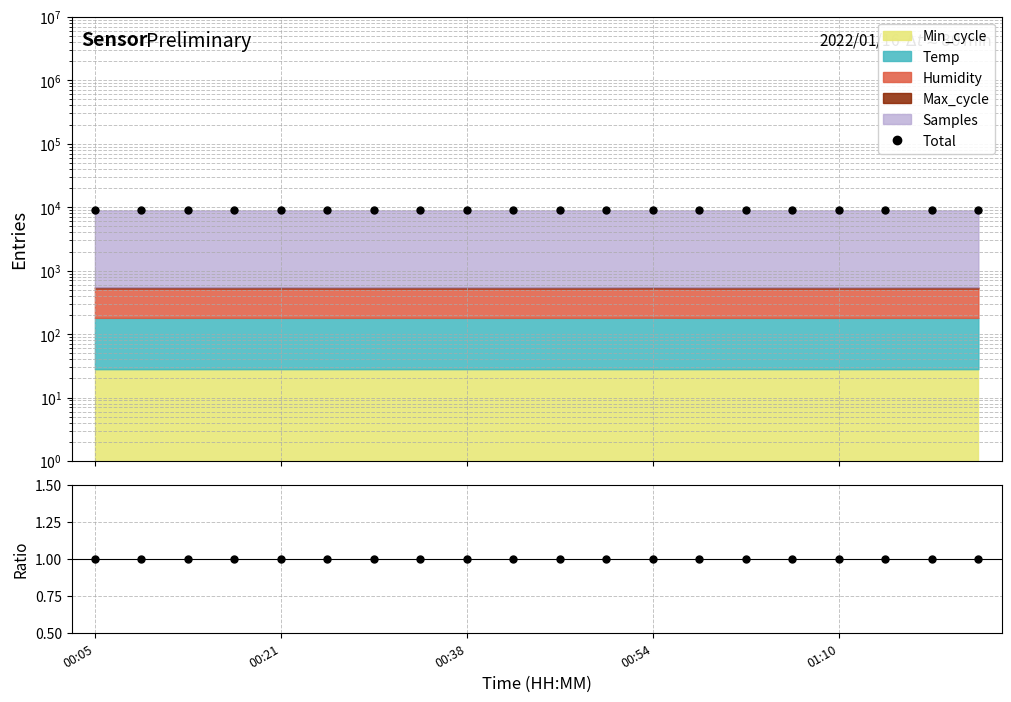

What is the total value across all series at 7?

8878.9